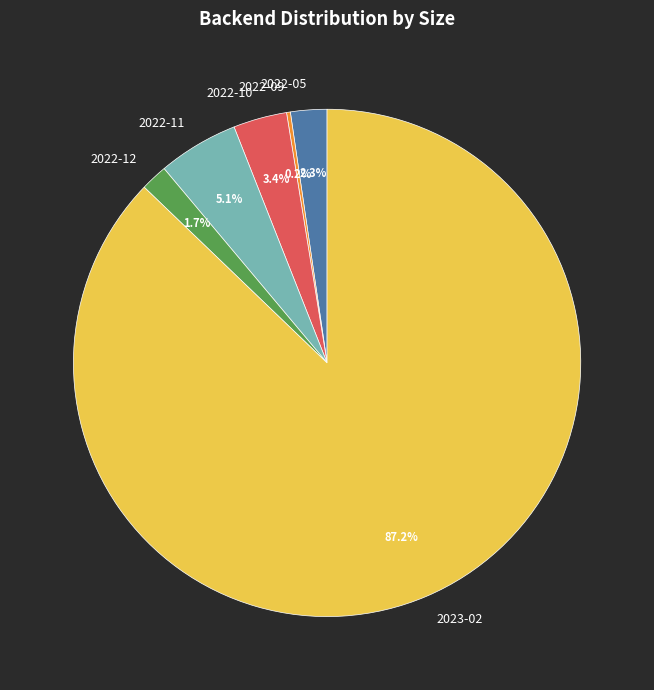

Between 2023-02 and 2022-10, which is larger?

2023-02